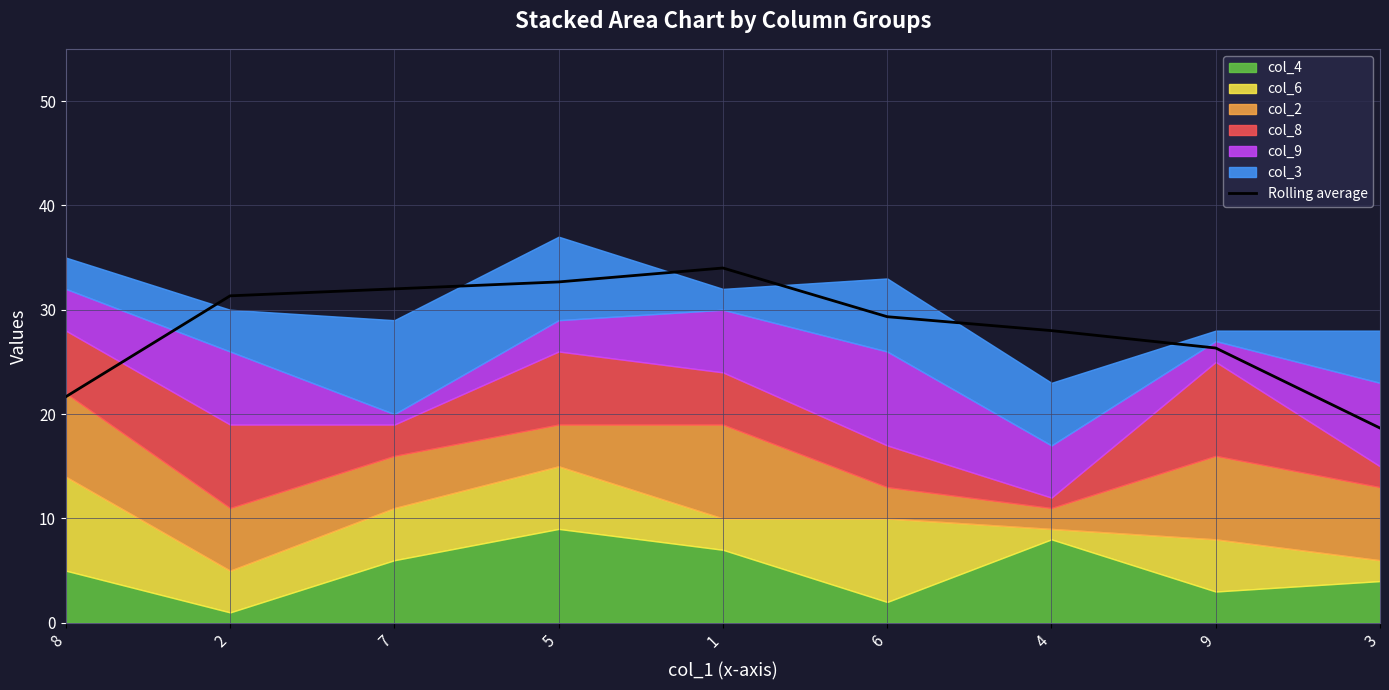

True or false: there are more than 1 points higher than both neighbors.

False